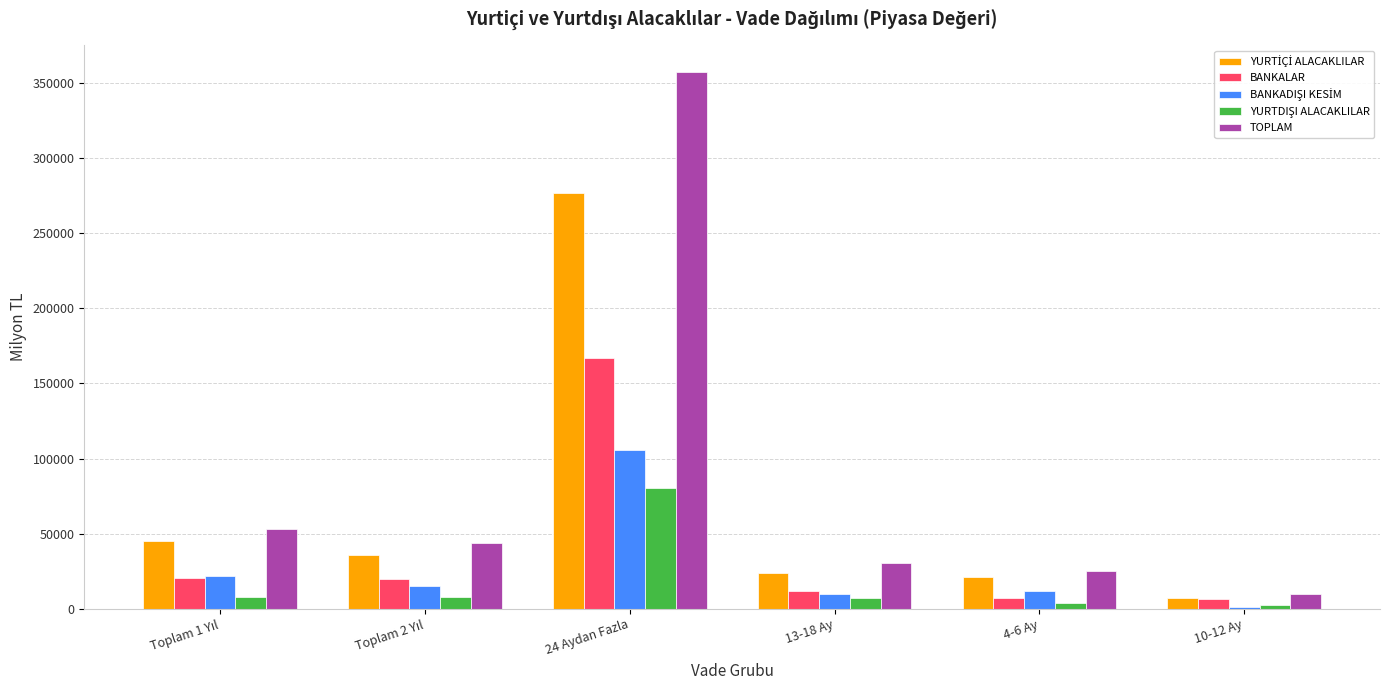

Does the chart contain stacked bars?

No